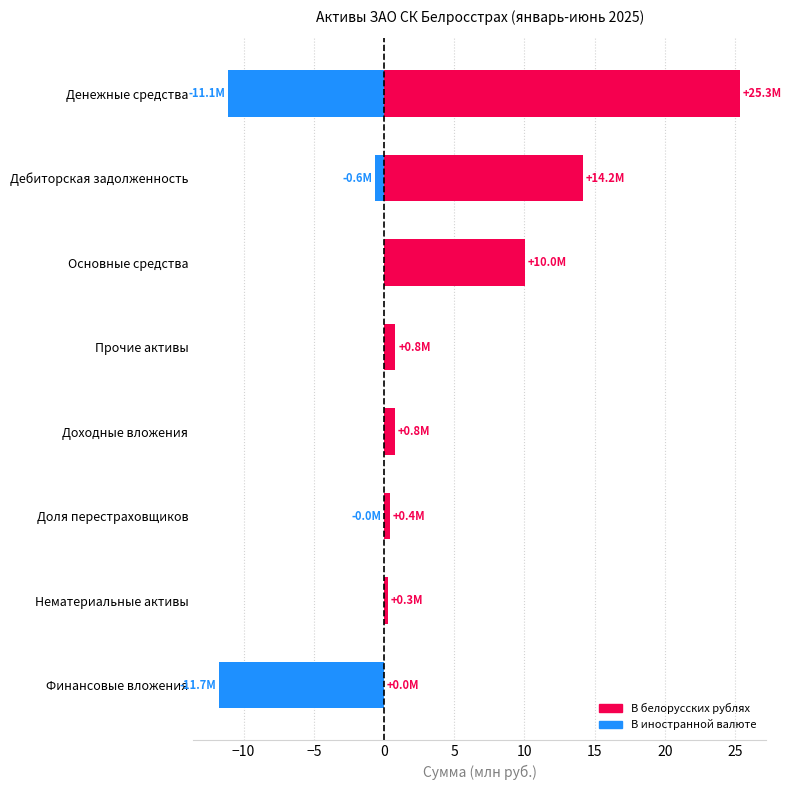

Reading right to left, what are all the values shown in this chart?

В белорусских рублях: 25.3	14.2	10.0	0.8	0.8	0.4	0.3	0.0
В иностранной валюте: -11.1	-0.6	0.0	0.0	0.0	-0.0	0.0	-11.7